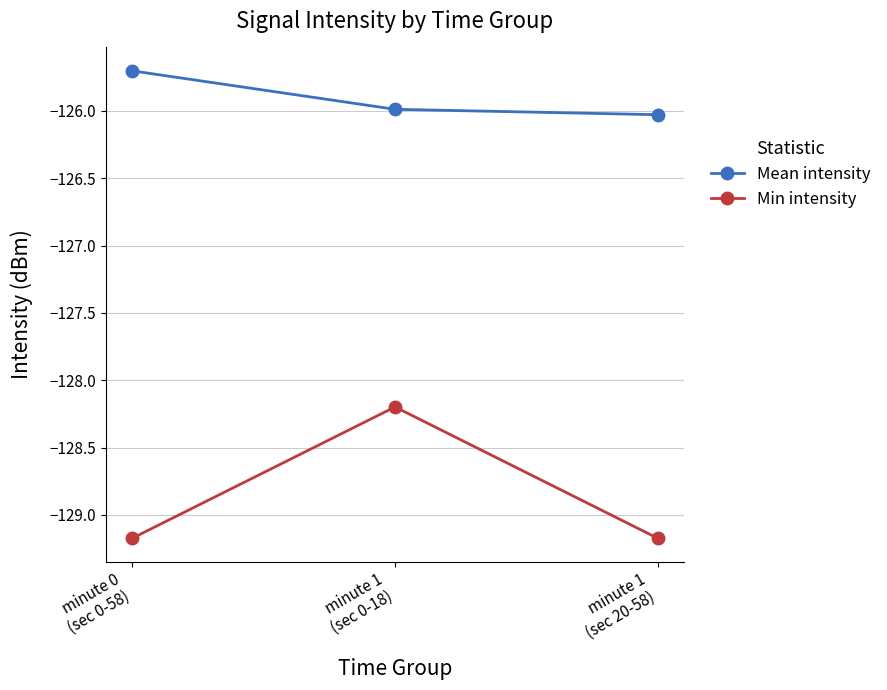

Does the chart have visible grid lines?

Yes